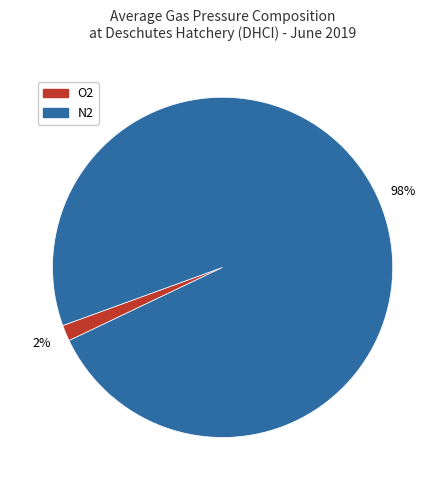

To the nearest percent, what is the average slice percentage?

50%